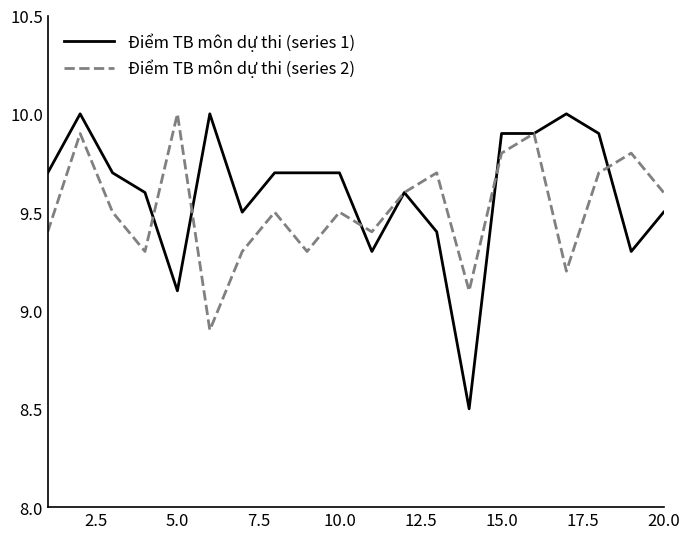

What is the greatest value displayed?

10.0